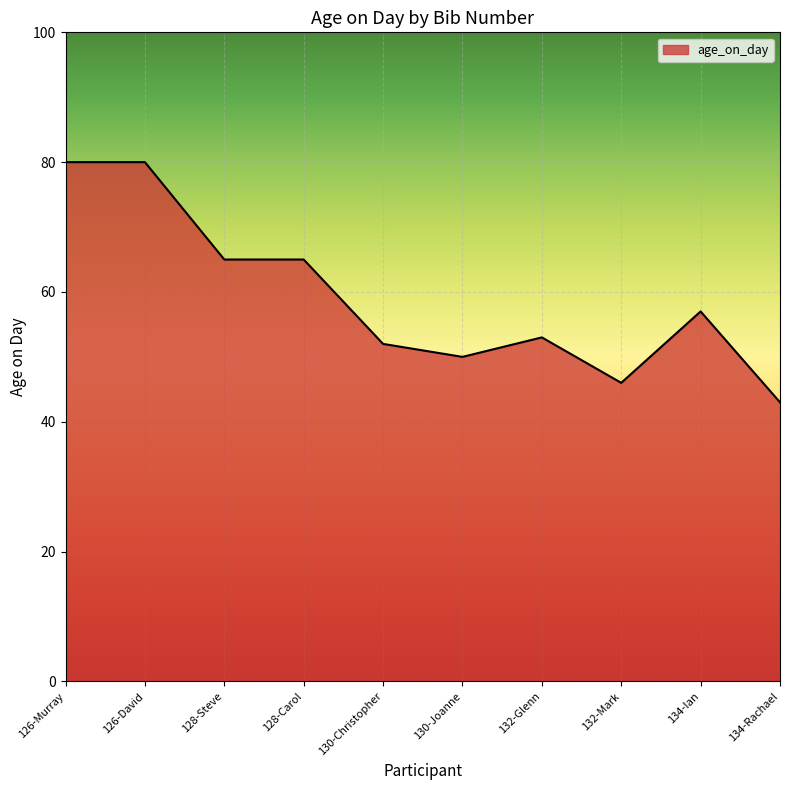

Does the chart display data point markers on the line(s)?

No